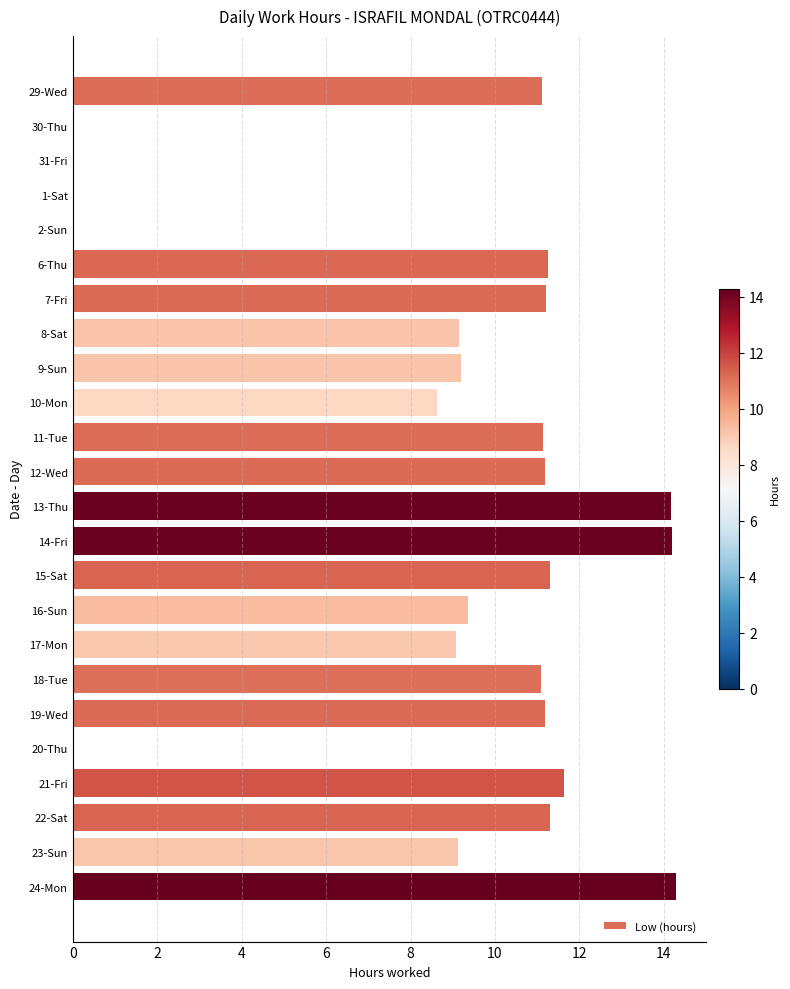

At which label is the value closest to 7?

10-Mon